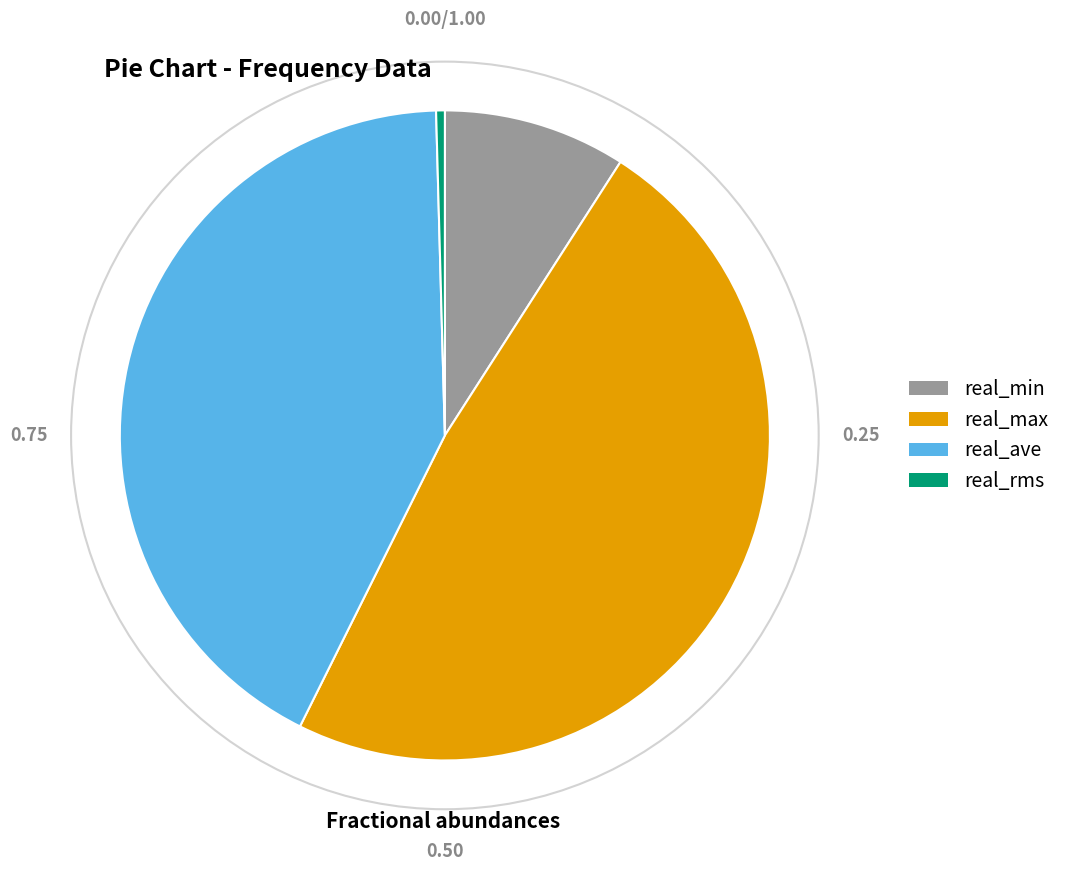

Count the number of slices in the pie.

4